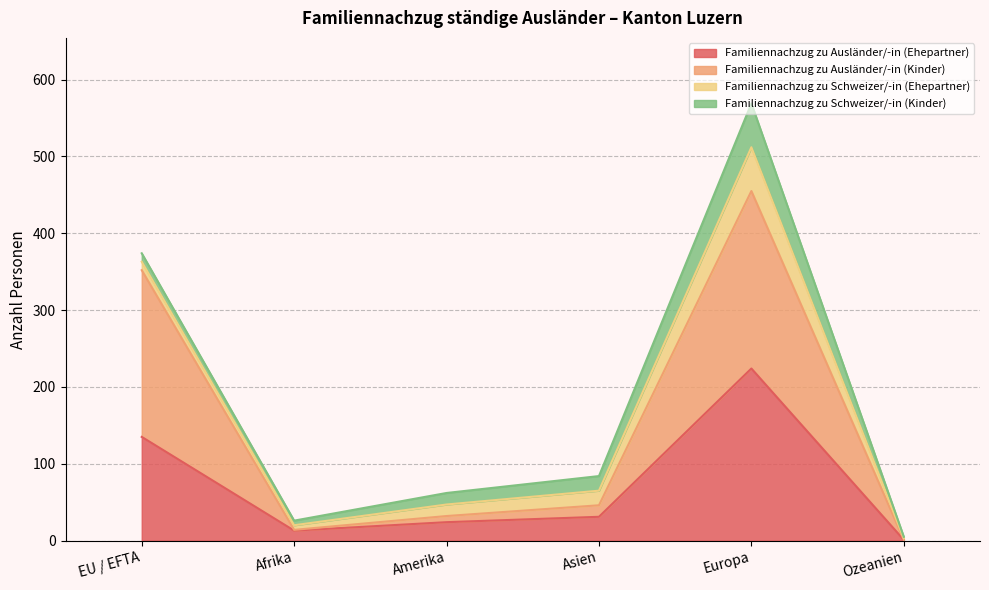

At which label is Familiennachzug zu Ausländer/-in (Ehepartner) closest to 112?

EU / EFTA